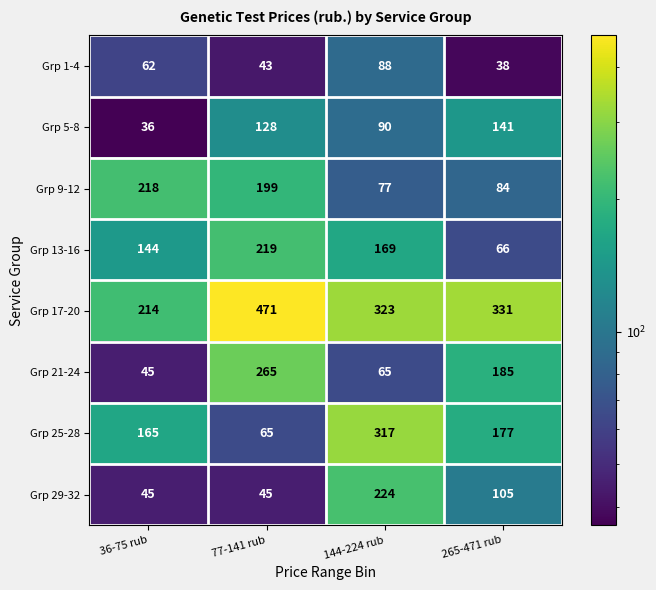

Is it true that Grp 13-16 equals 26 at 265-471 rub?

False